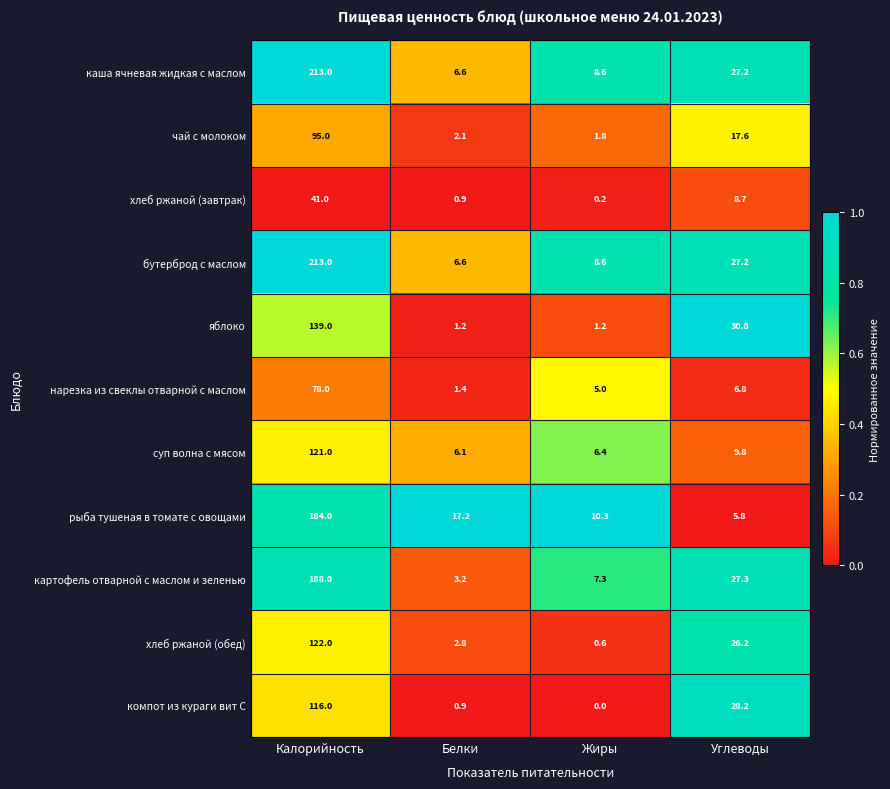

What value does the каша ячневая жидкая с маслом series have at Углеводы?

27.2